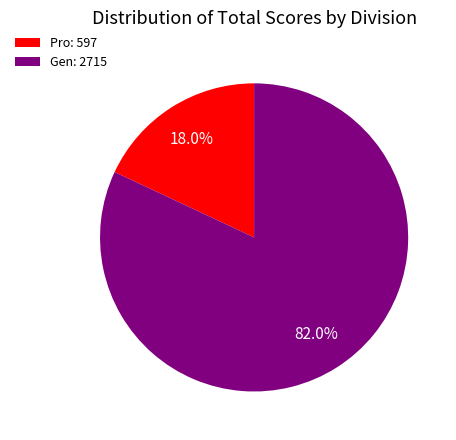

Which slice is the smallest?

Pro: 597